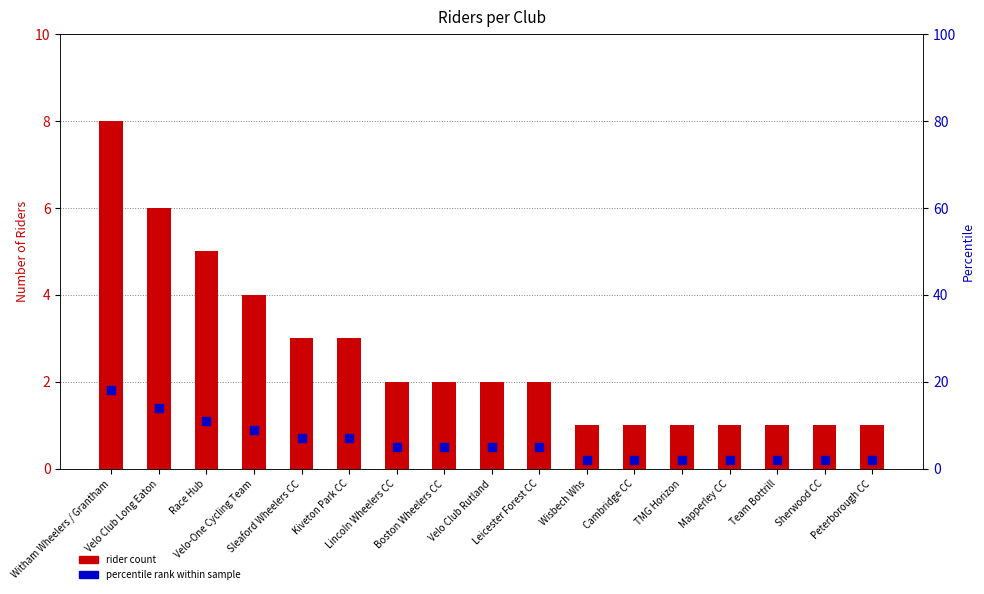

Rank the series by their average value, from highest to lowest.

percentile rank within sample, rider count